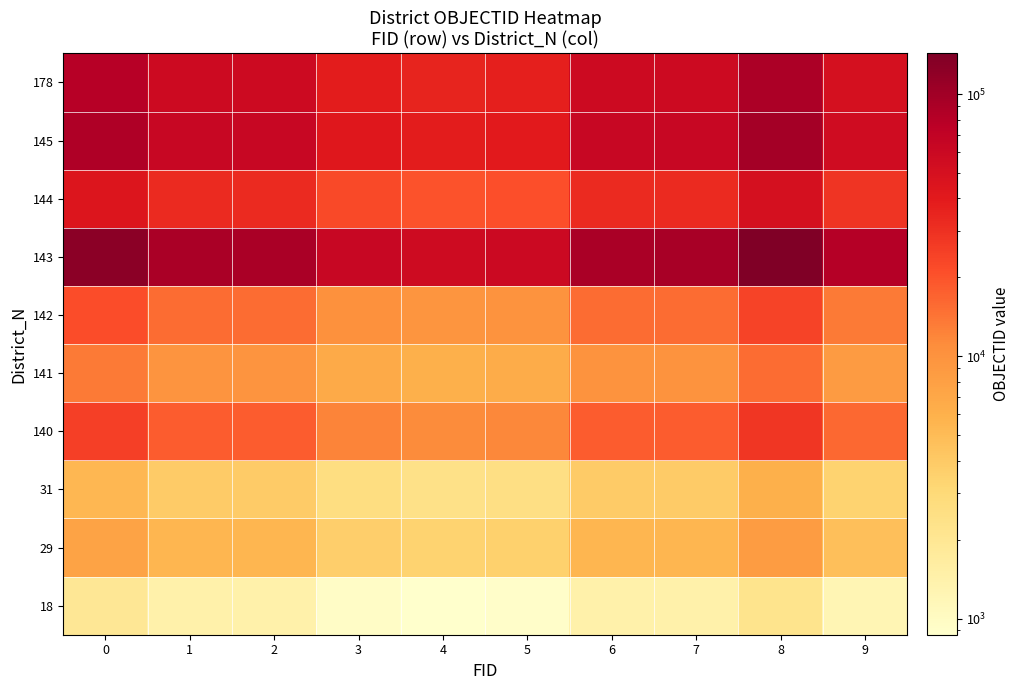

What is the minimum value shown in the chart?

867.2